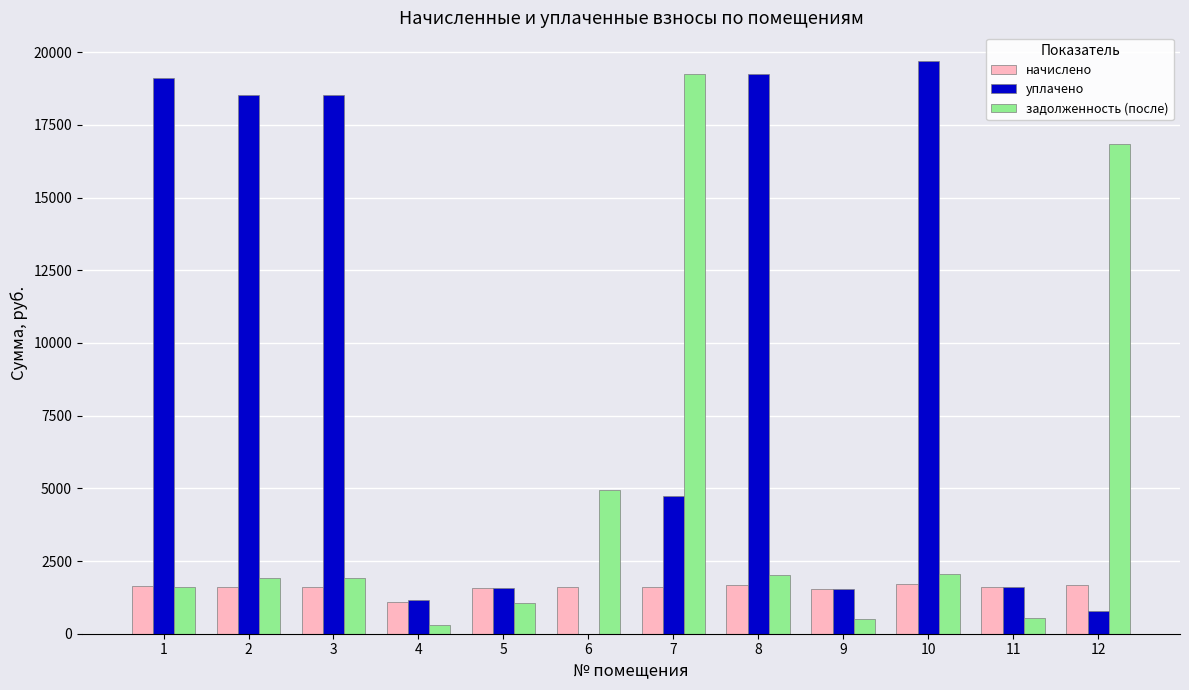

What are all the series names shown in the legend?

начислено, уплачено, задолженность (после)